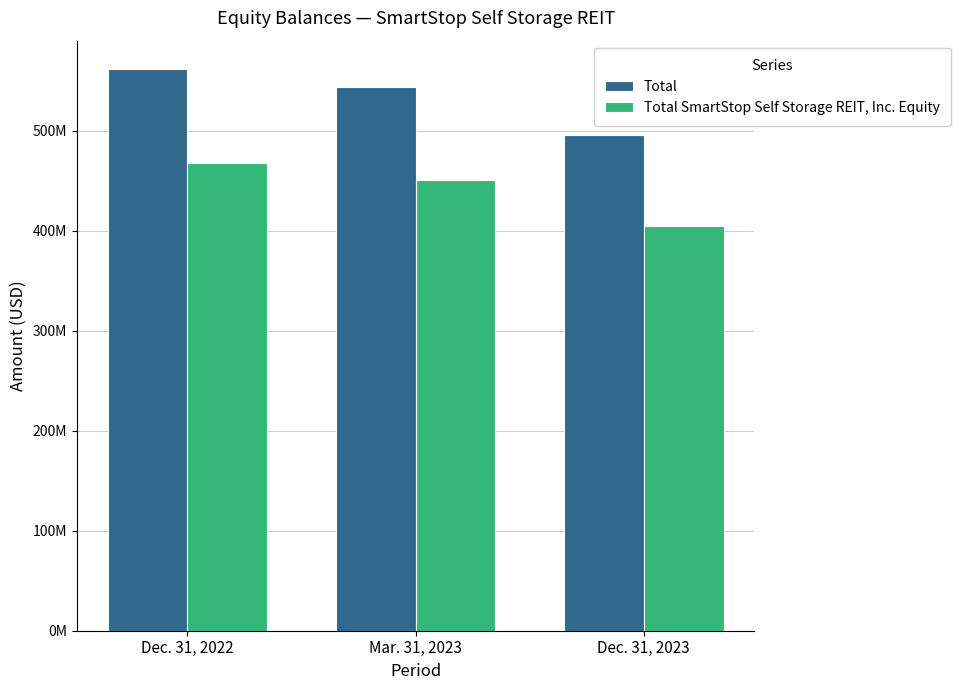

Reading left to right, what are all the values shown in this chart?

Total: 561819707	543914248	495862912
Total SmartStop Self Storage REIT, Inc. Equity: 467359462	450602432	404339764